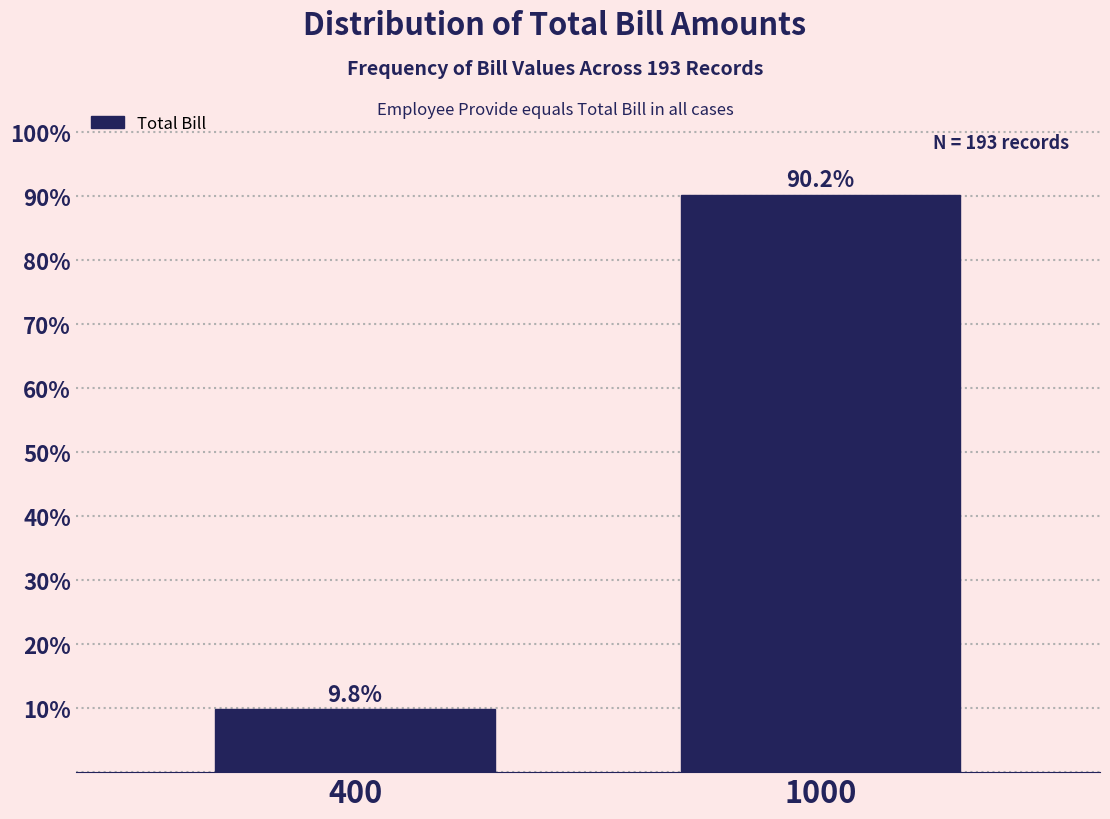

Reading left to right, list all the values displayed in this chart.

400=9.8	1000=90.2